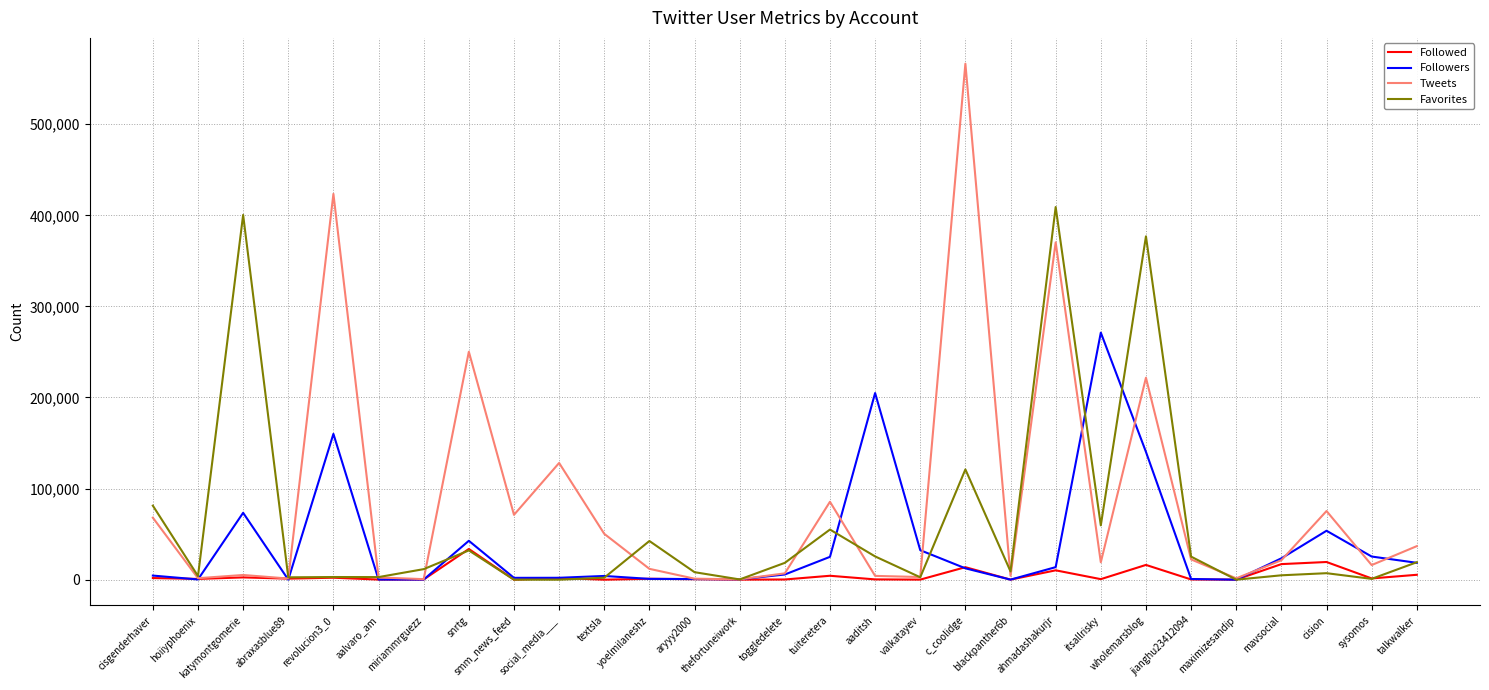

Rank the series by their maximum value, from highest to lowest.

Tweets, Favorites, Followers, Followed